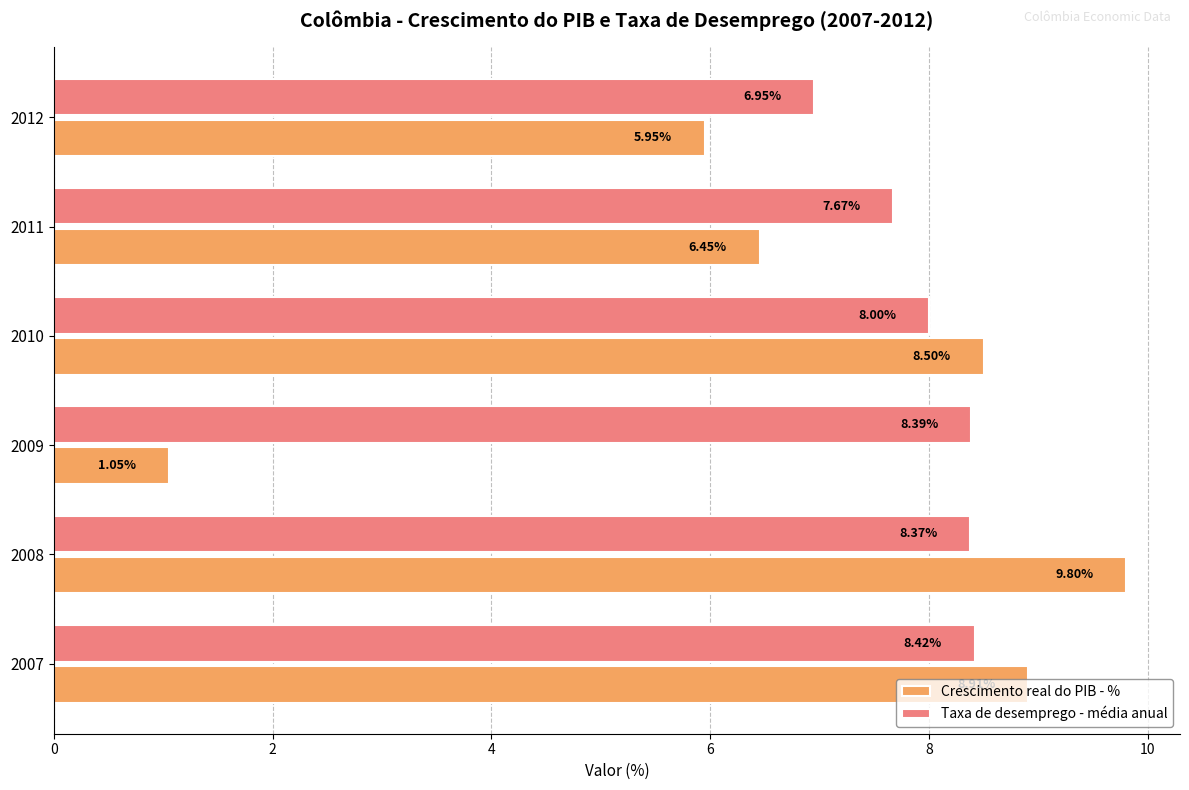

Which series changed the most between 2007 and 2012?

Crescimento real do PIB - %